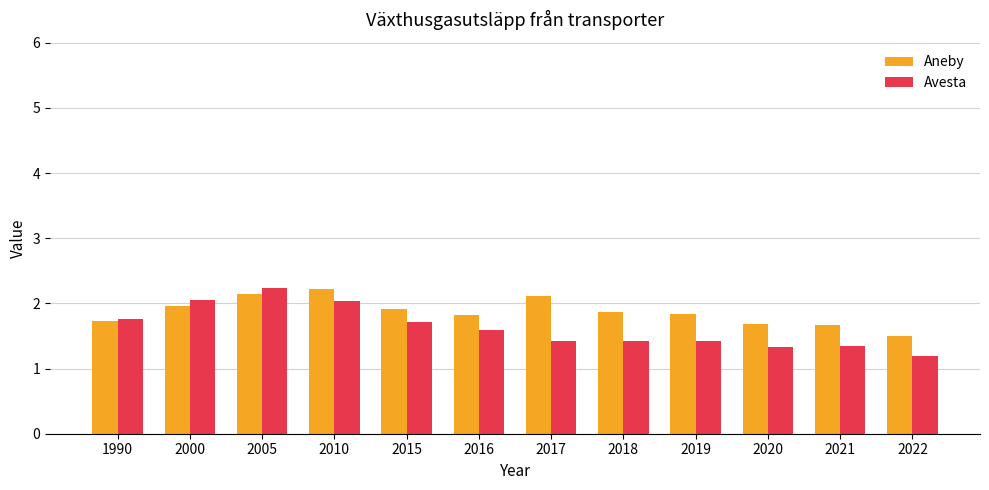

What are all the series names shown in the legend?

Aneby, Avesta